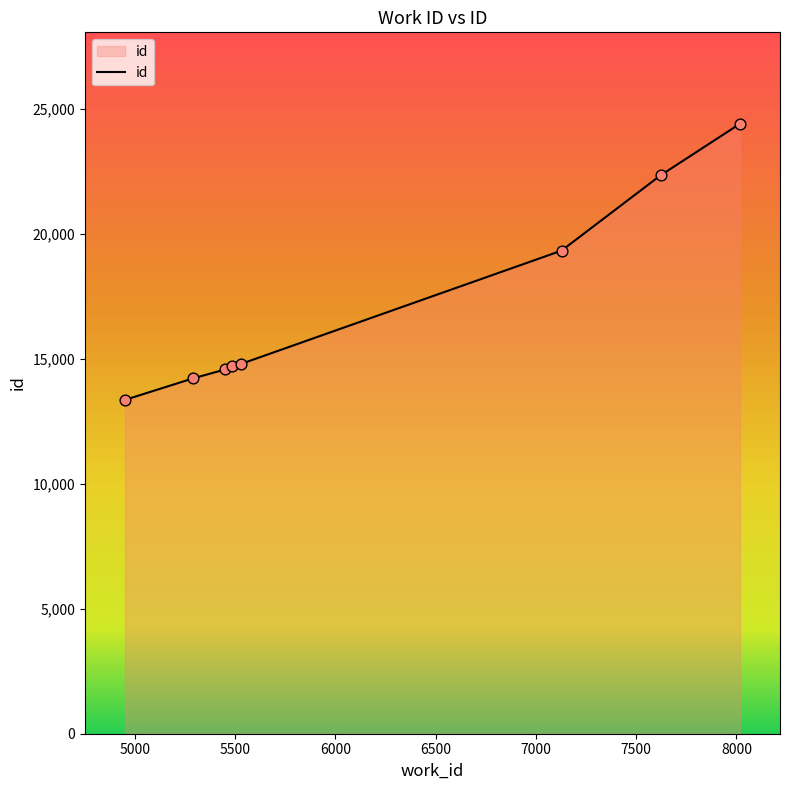

What is the minimum value shown in the chart?

13356